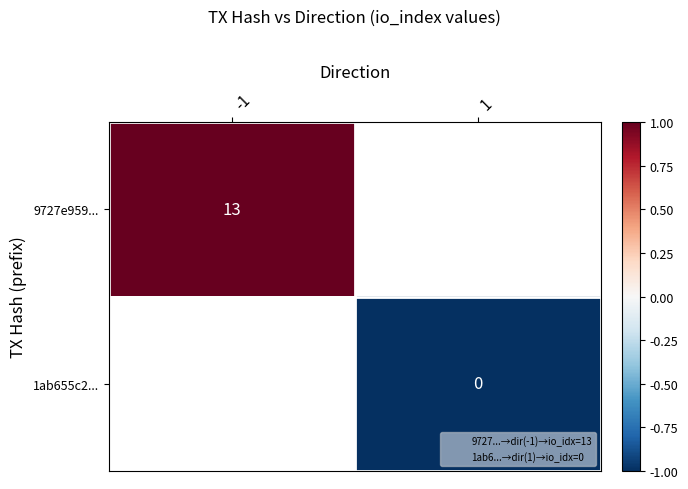

The value of 1ab655c2... at 1 is -1.0. True or false?

True